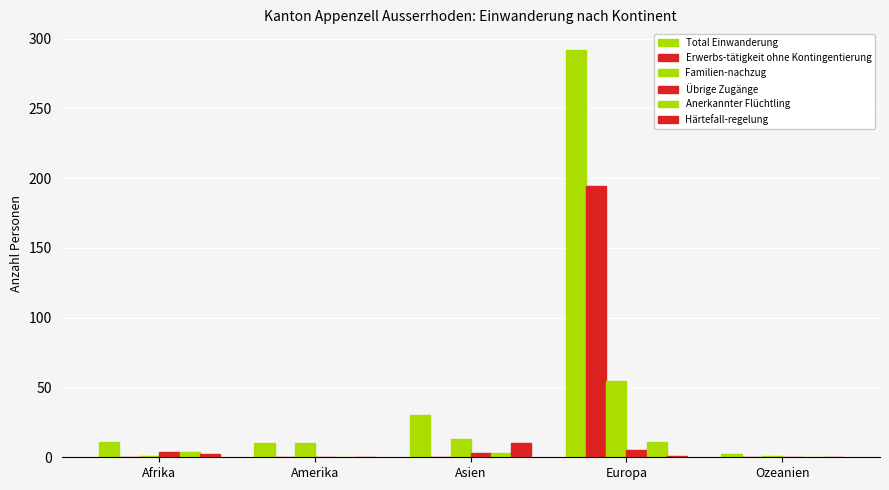

Count the number of data series in this chart.

6